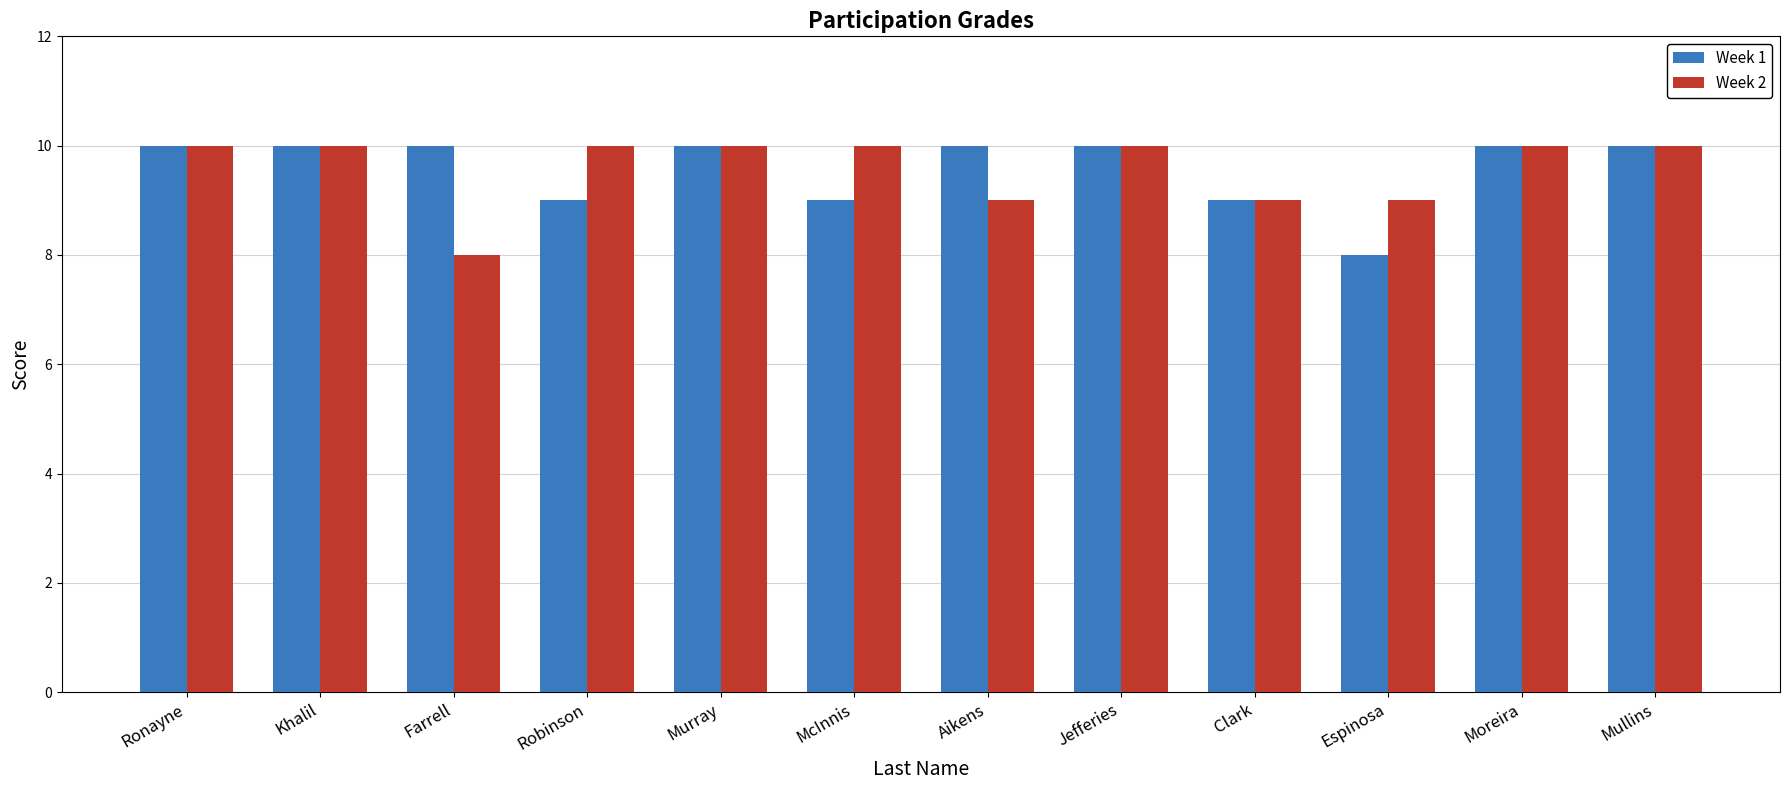

Is it true that Week 2 equals 2 at Jefferies?

False